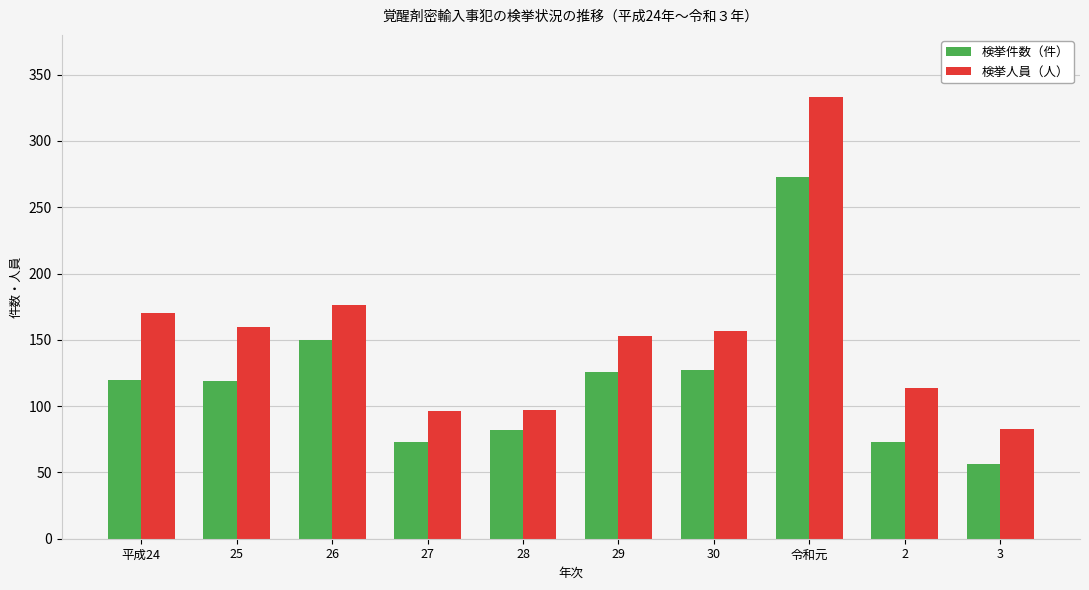

Count the number of data series in this chart.

2